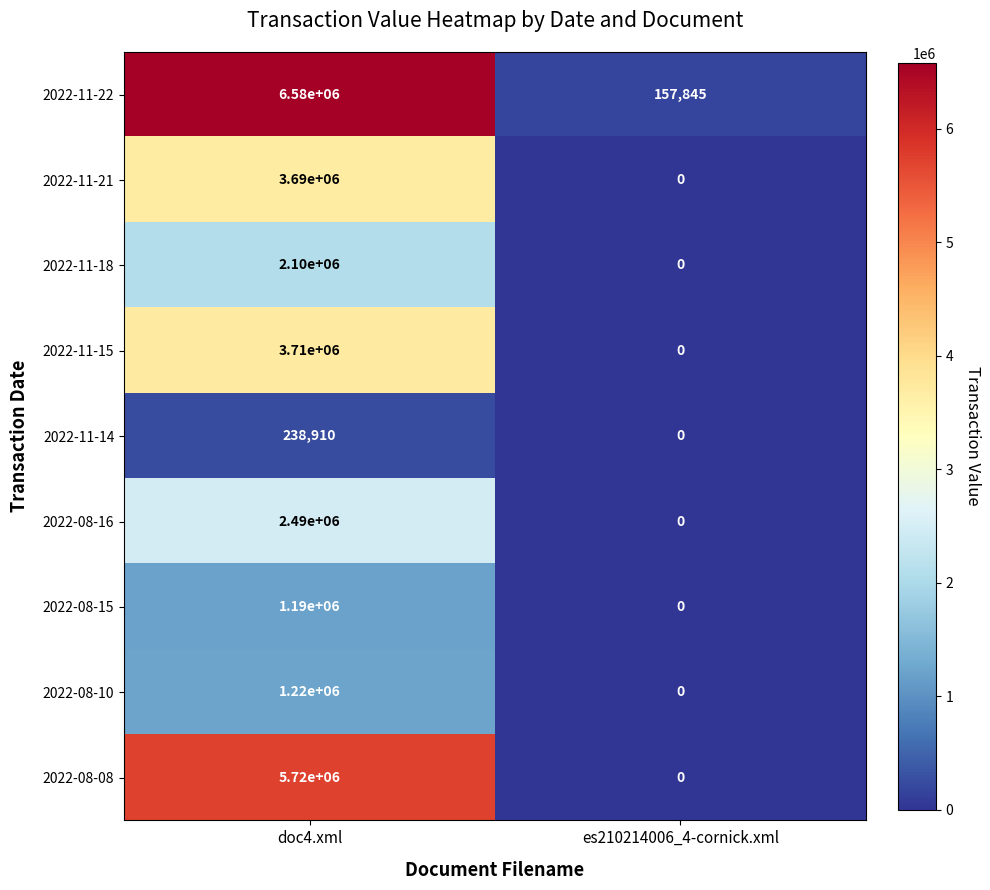

What is the average value of the 2022-11-15 series?

1855000